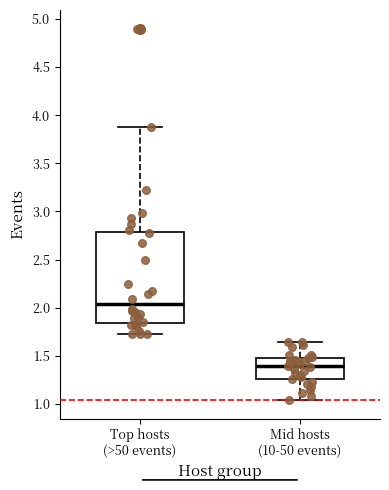

Which box is the tallest, from its lower edge to its upper edge?

Top hosts (>50 events)